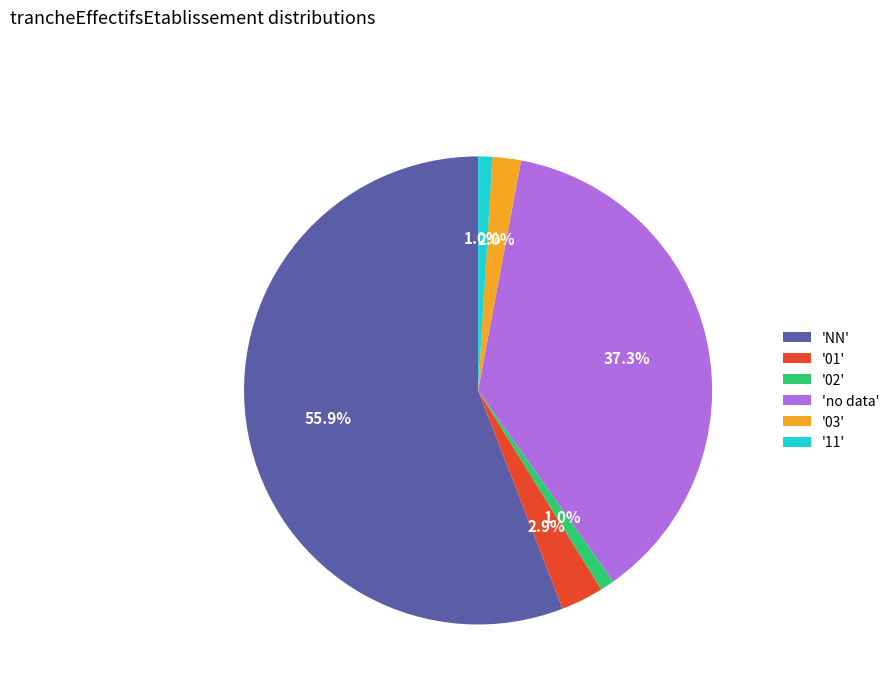

Combined, do '03' and 'no data' account for over 50%?

No